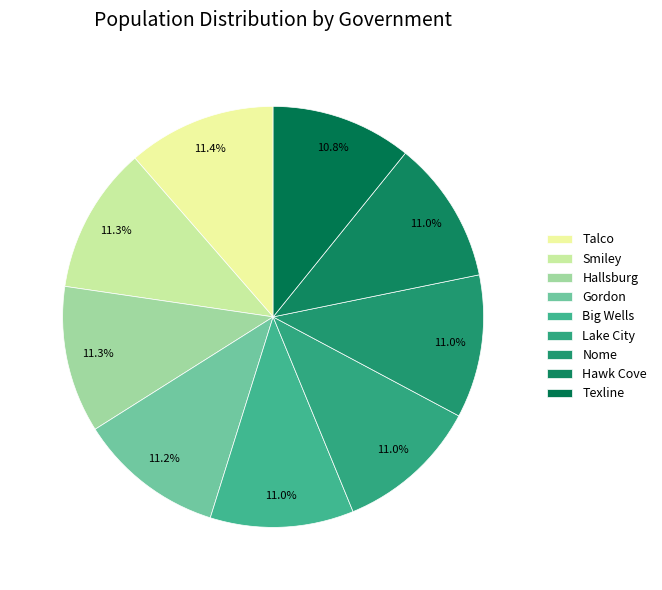

Between Hallsburg and Talco, which is larger?

Talco